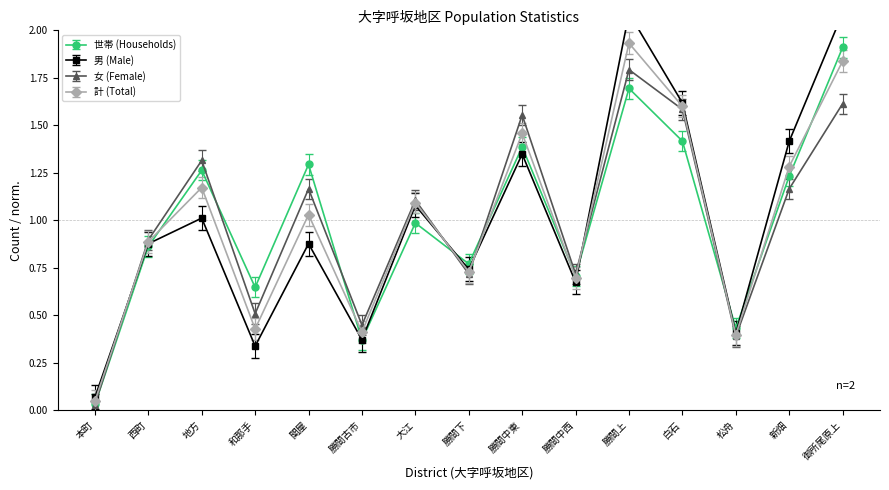

Reading left to right, transcribe all the data shown in this chart.

世帯 (Households): 本町=0.0	西町=0.9	地方=1.3	和那手=0.6	関屋=1.3	勝間古市=0.4	大江=1.0	勝間下=0.8	勝間中東=1.4	勝間中西=0.7	勝間上=1.7	白石=1.4	松舟=0.4	新畑=1.2	御所尾原上=1.9
男 (Male): 本町=0.1	西町=0.9	地方=1.0	和那手=0.3	関屋=0.9	勝間古市=0.4	大江=1.1	勝間下=0.7	勝間中東=1.3	勝間中西=0.7	勝間上=2.1	白石=1.6	松舟=0.4	新畑=1.4	御所尾原上=2.1
女 (Female): 本町=0.0	西町=0.9	地方=1.3	和那手=0.5	関屋=1.2	勝間古市=0.4	大江=1.1	勝間下=0.7	勝間中東=1.6	勝間中西=0.7	勝間上=1.8	白石=1.6	松舟=0.4	新畑=1.2	御所尾原上=1.6
計 (Total): 本町=0.0	西町=0.9	地方=1.2	和那手=0.4	関屋=1.0	勝間古市=0.4	大江=1.1	勝間下=0.7	勝間中東=1.5	勝間中西=0.7	勝間上=1.9	白石=1.6	松舟=0.4	新畑=1.3	御所尾原上=1.8